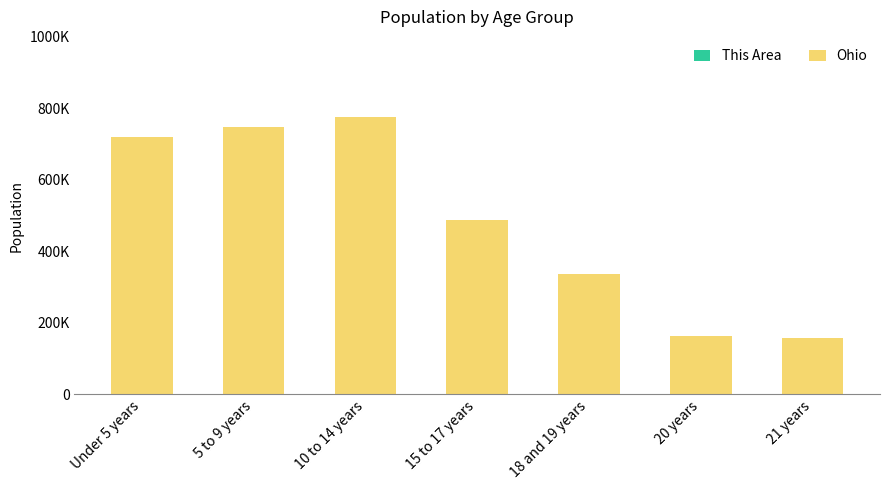

Are the bars horizontal?

No